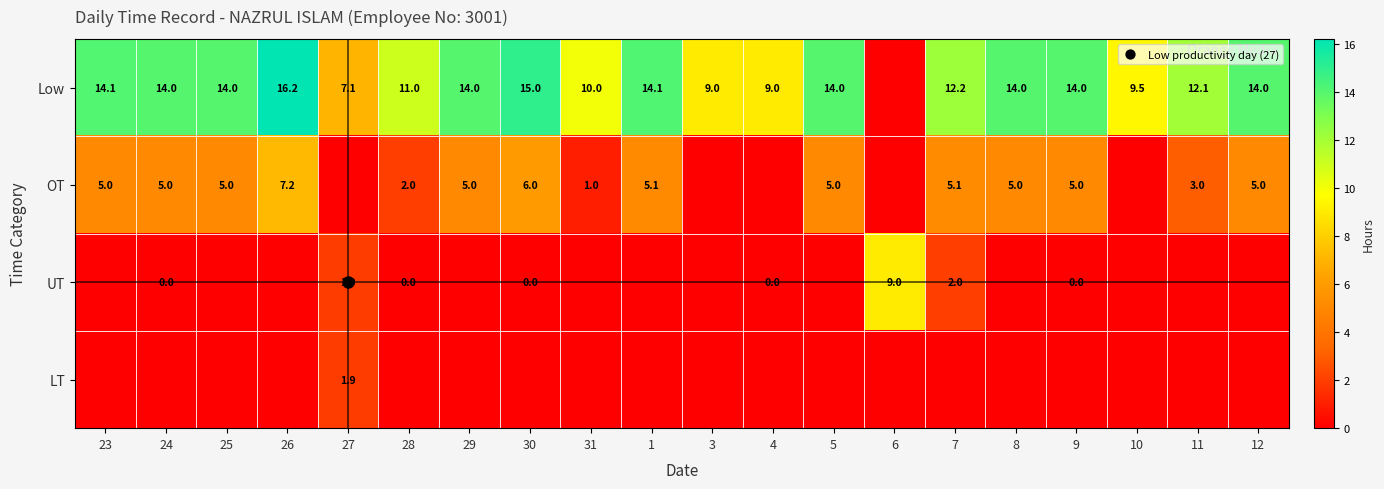

Is it true that OT equals 5.0 at 24?

True